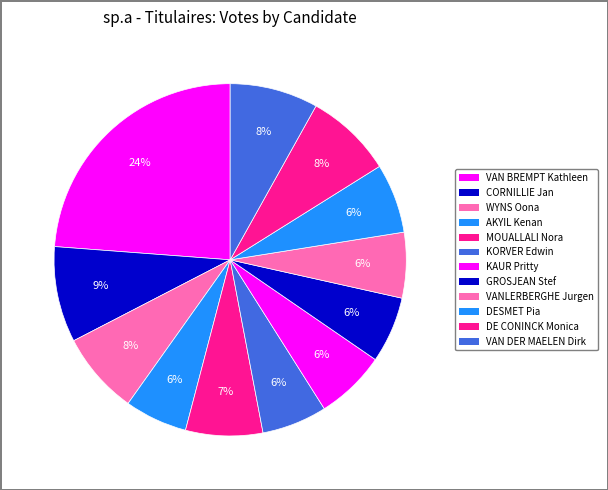

How many segments does this pie chart have?

12